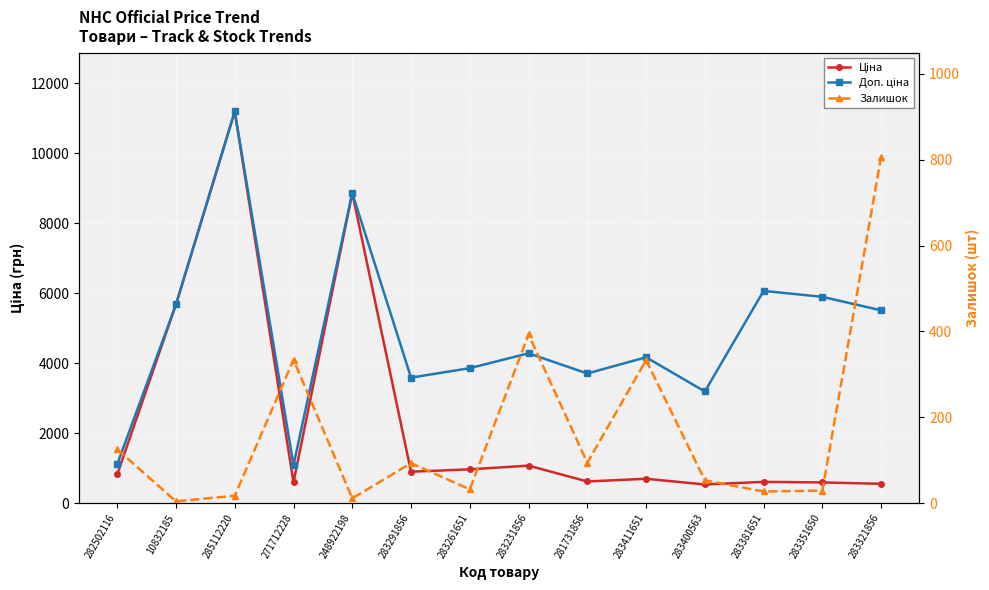

What is the difference between the maximum and minimum values in the Ціна series?

10656.9